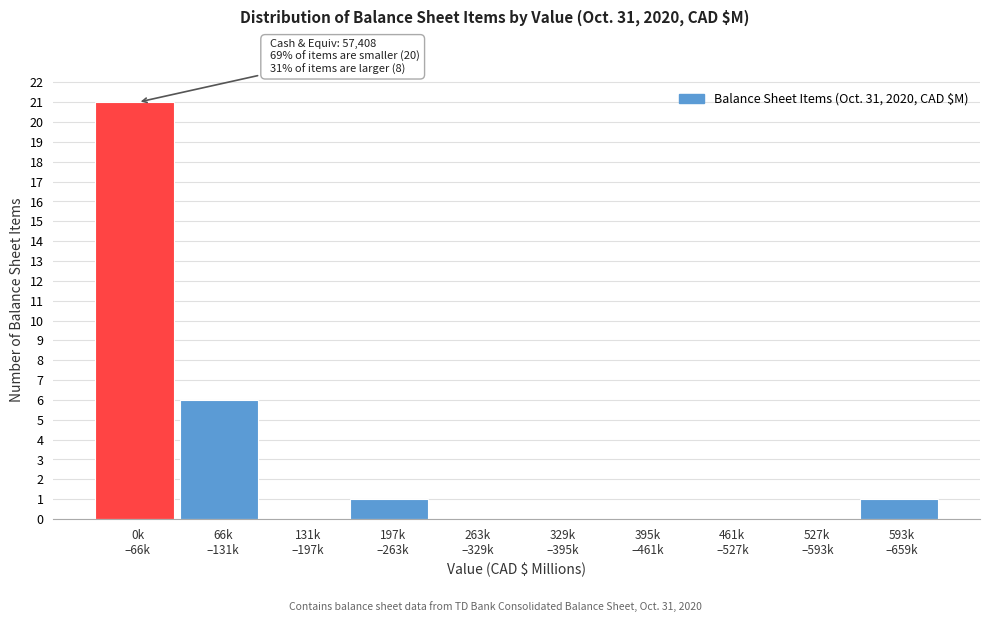

What is the greatest value displayed?

21